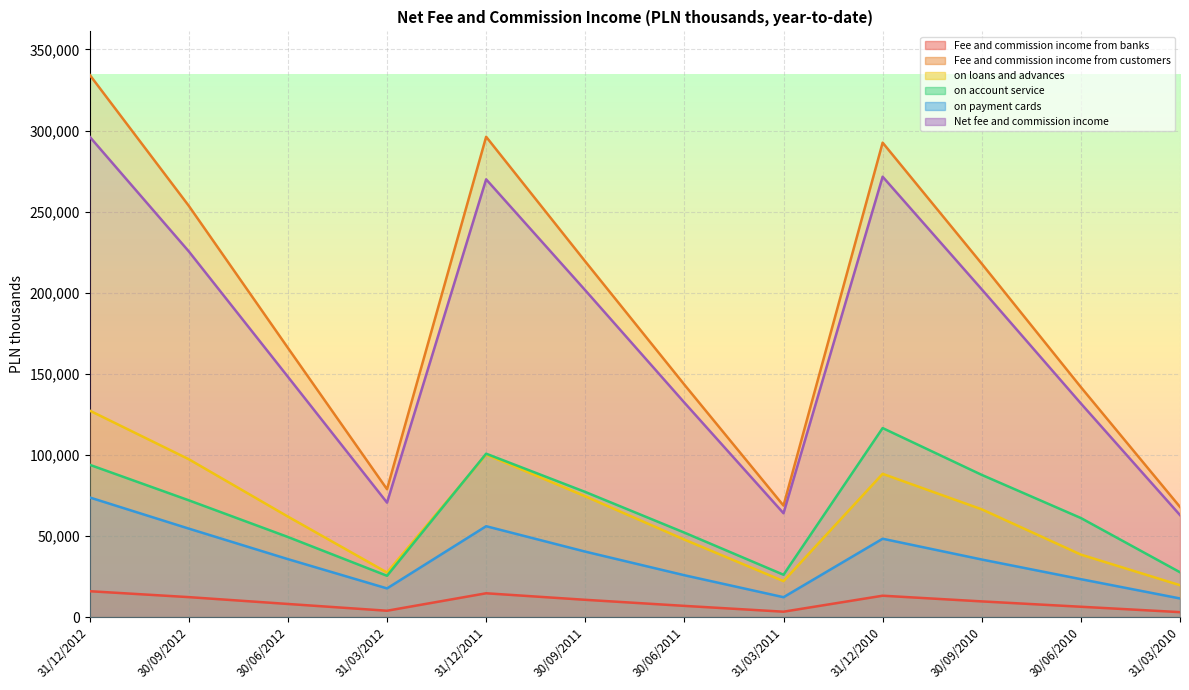

Where is the first local maximum for on payment cards?

31/12/2011